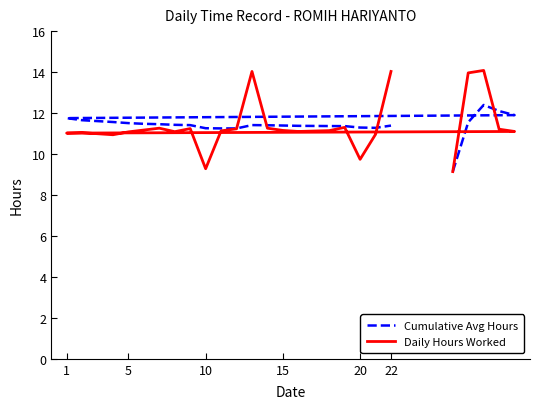

What are all the series names shown in the legend?

Cumulative Avg Hours, Daily Hours Worked